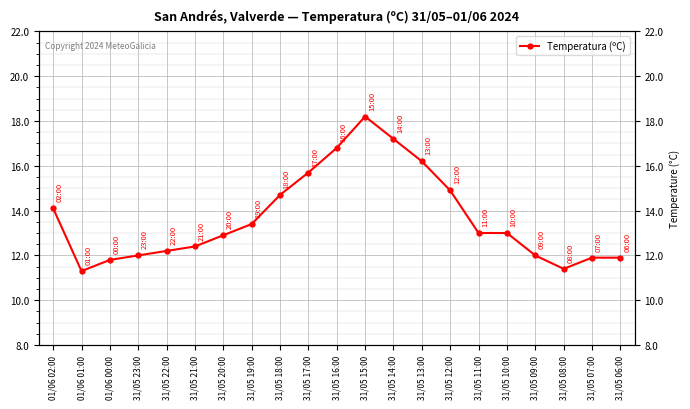

Which label corresponds to the smallest value in the chart?

01/06 01:00